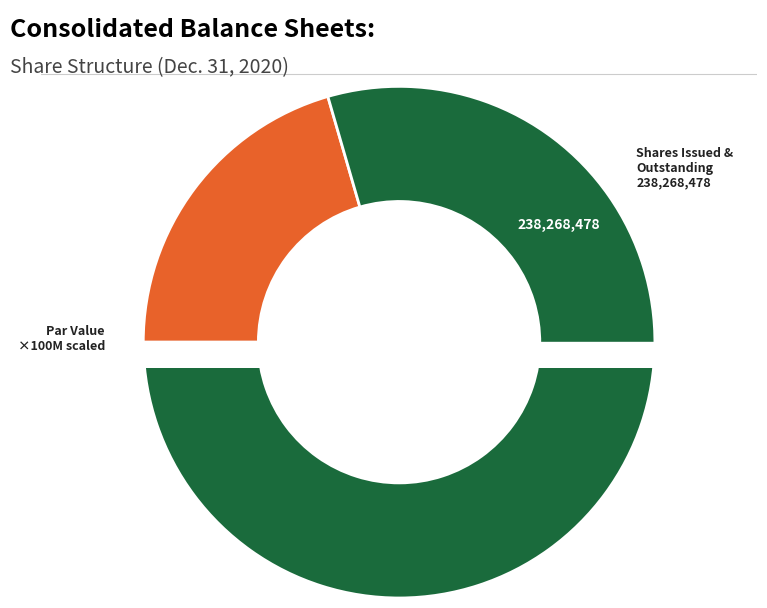

To the nearest percent, what is the difference between the largest and smallest slice percentages?

39%